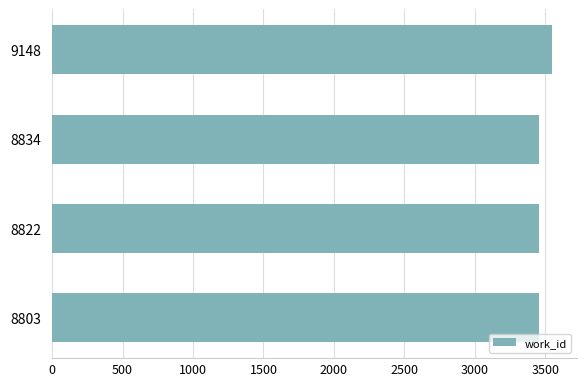

What is the minimum value shown in the chart?

3453